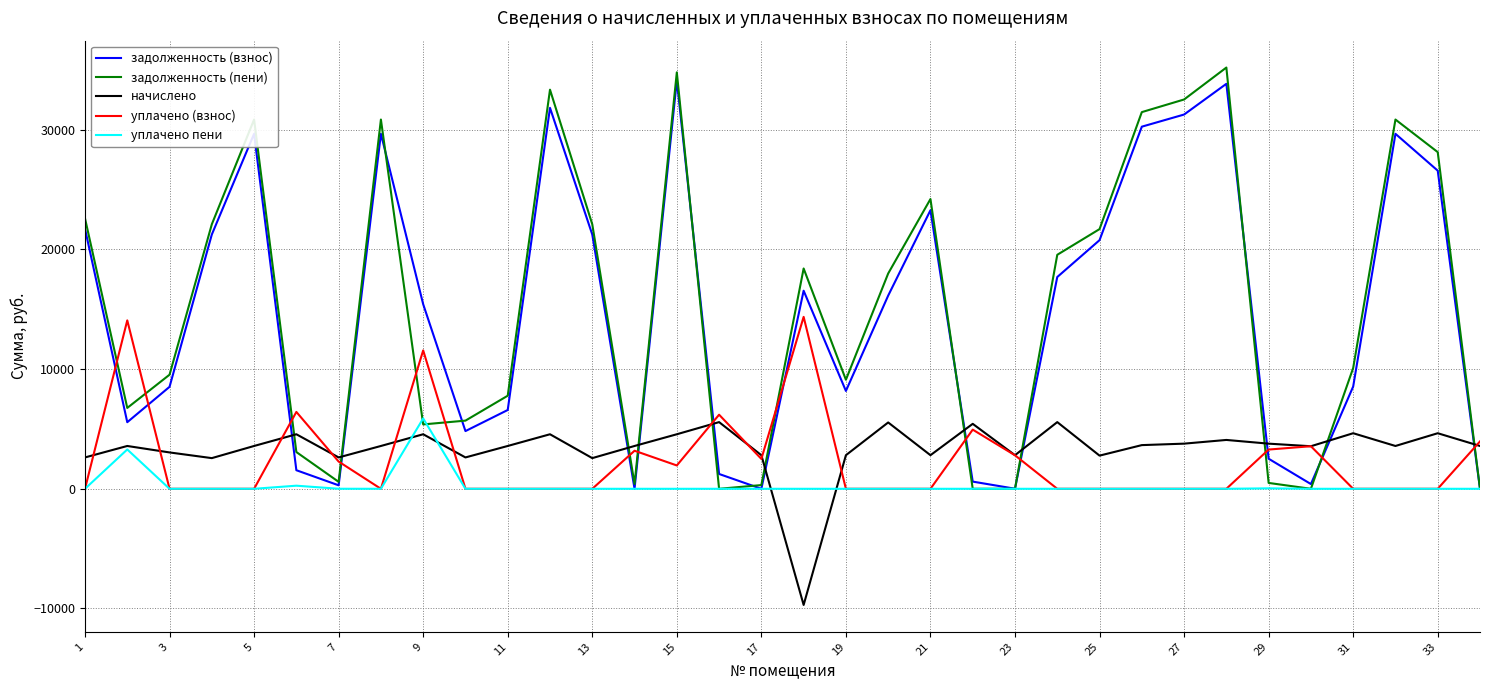

What is the highest value of the начислено series?

5572.8